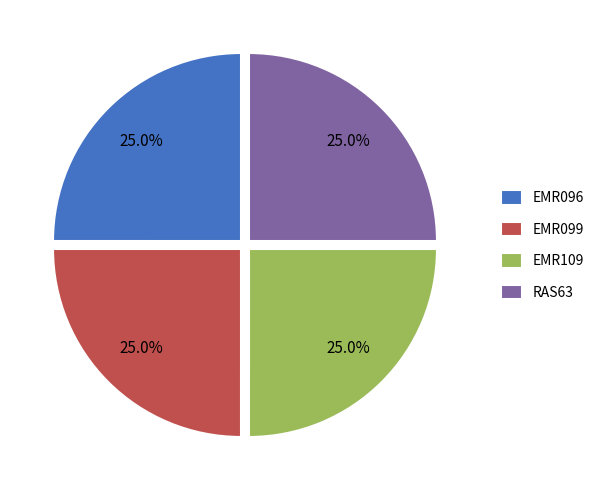

Does EMR109 account for over 50% of the chart?

No